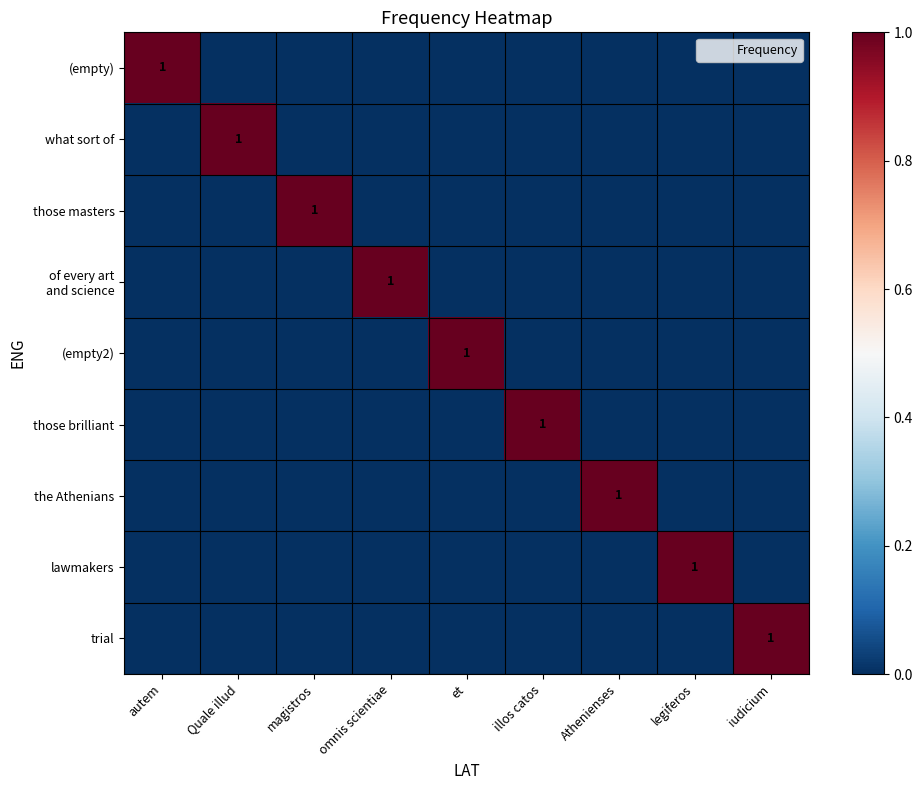

What is the total value across all series at autem?

1